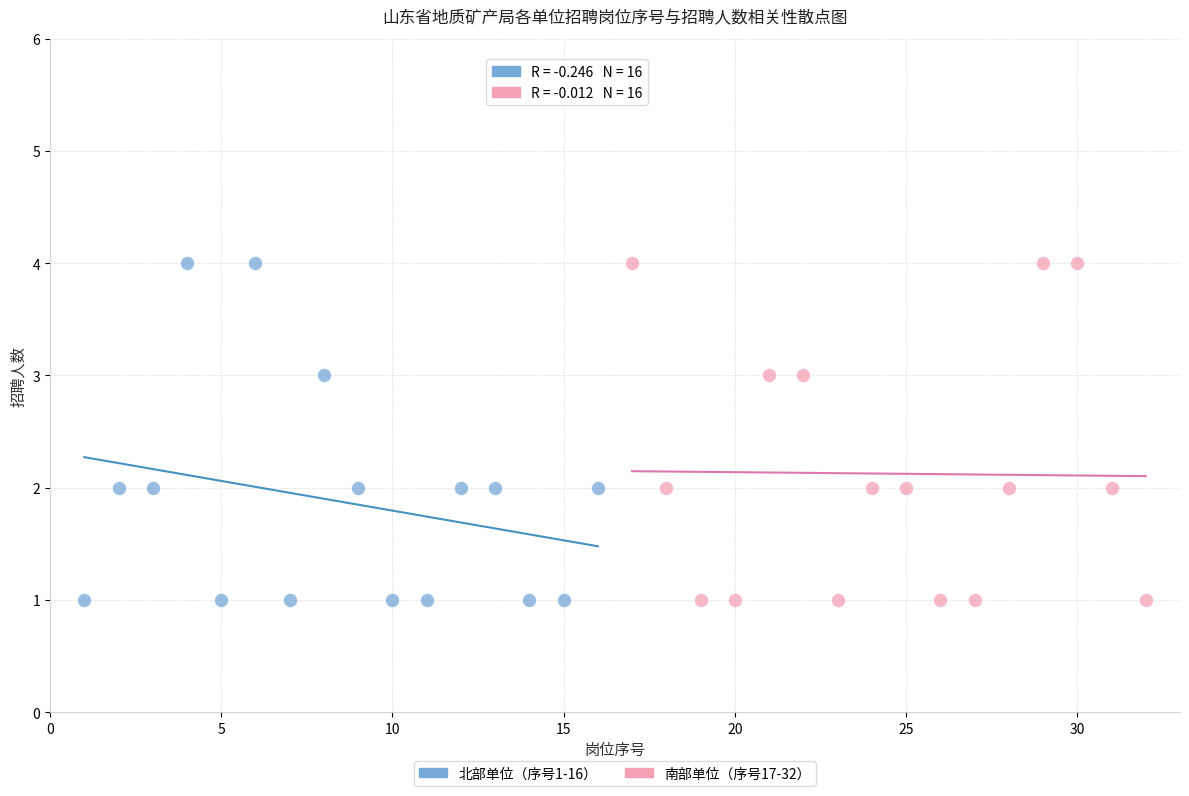

What are all the series names shown in the legend?

北部单位（序号1-16）, 南部单位（序号17-32）